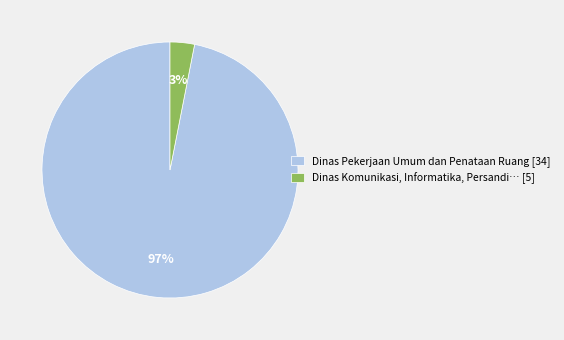

Which category has the smallest portion of the pie?

Dinas Komunikasi, Informatika, Persandi… [5]